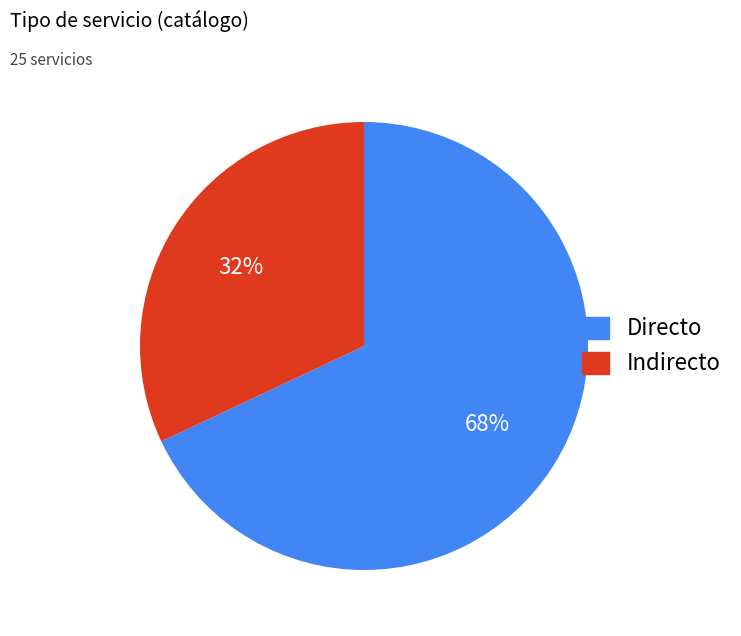

True or false: Indirecto accounts for 32% of the total.

True